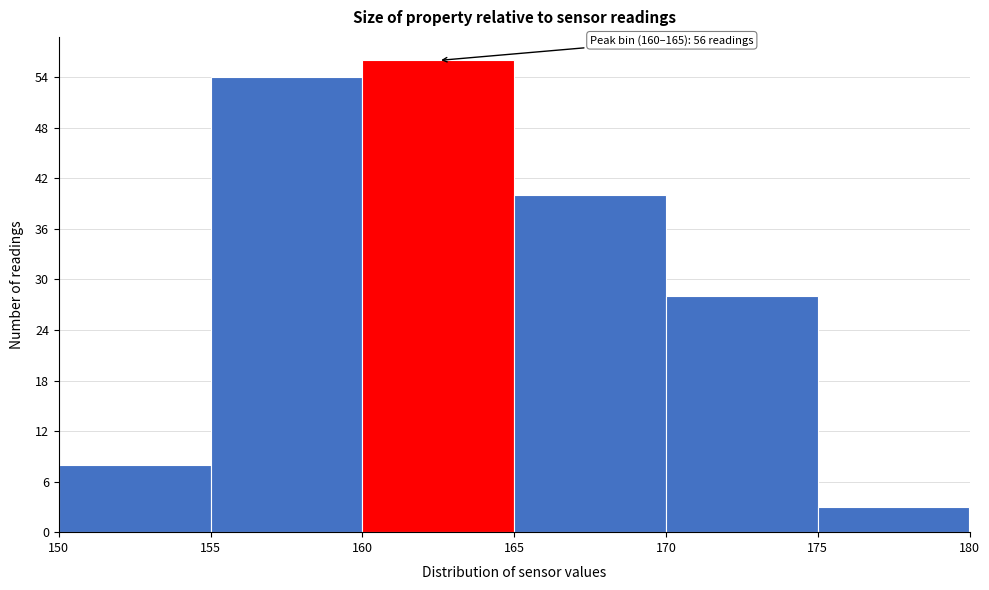

Which range on the x-axis has the tallest bar?

160 to 165